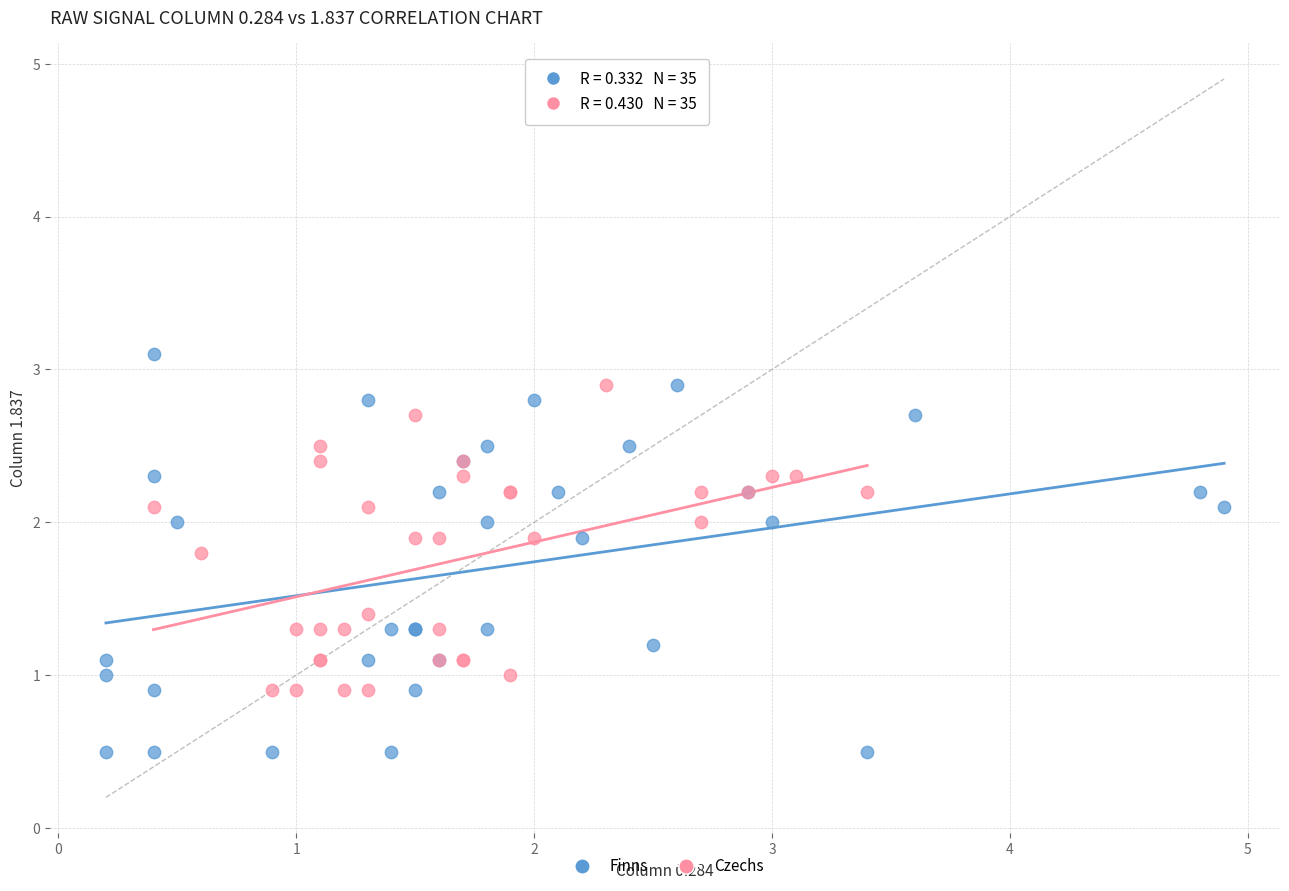

Which series has the widest spread of Y values?

Finns